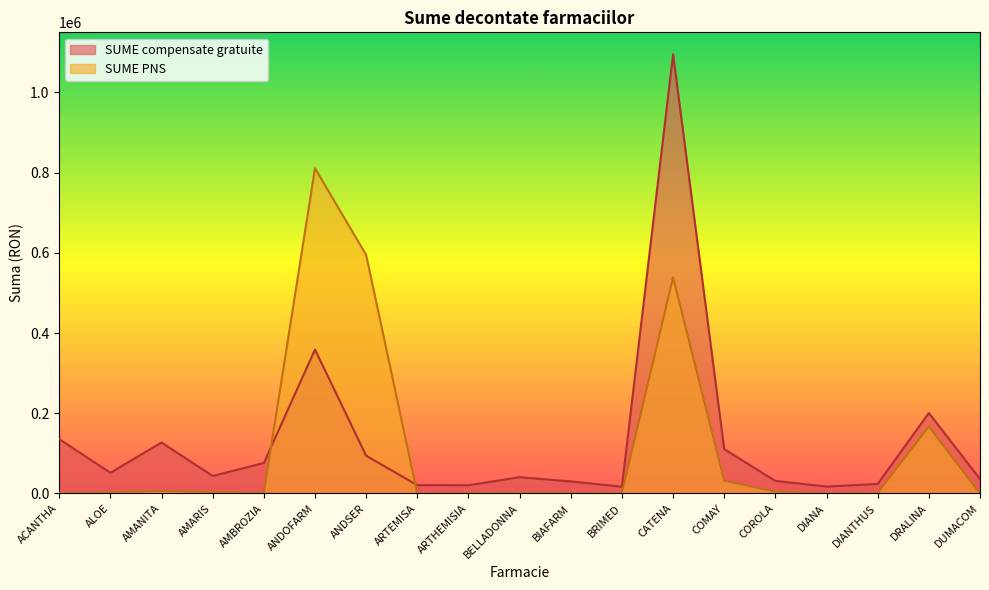

Is it true that SUME compensate gratuite equals 36006.7 at ARTEMISA?

False